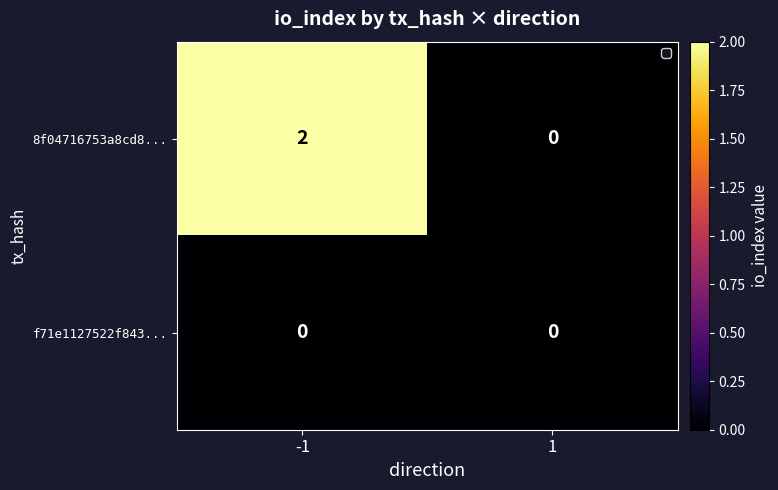

Reading right to left, what are all the values shown in this chart?

8f04716753a8cd8...: 1=0	-1=2
f71e1127522f843...: 1=0	-1=0